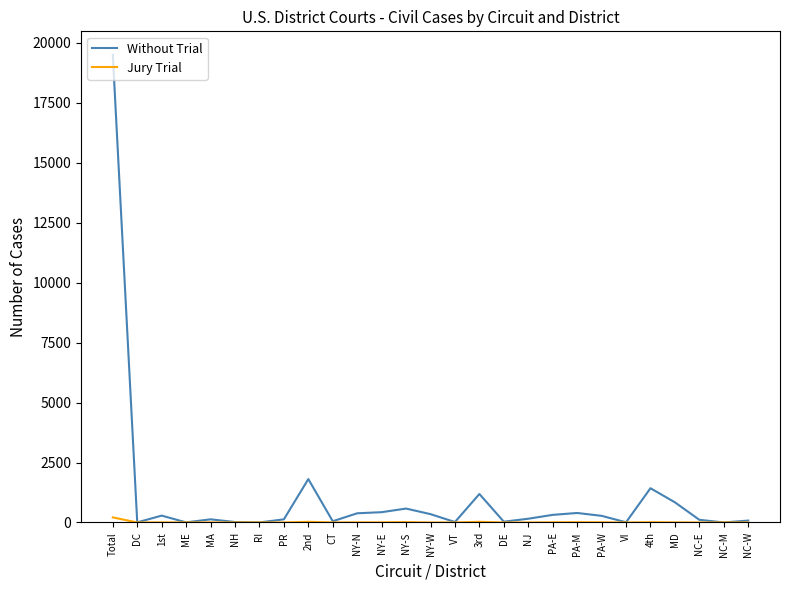

How many categories are shown in the chart?

27